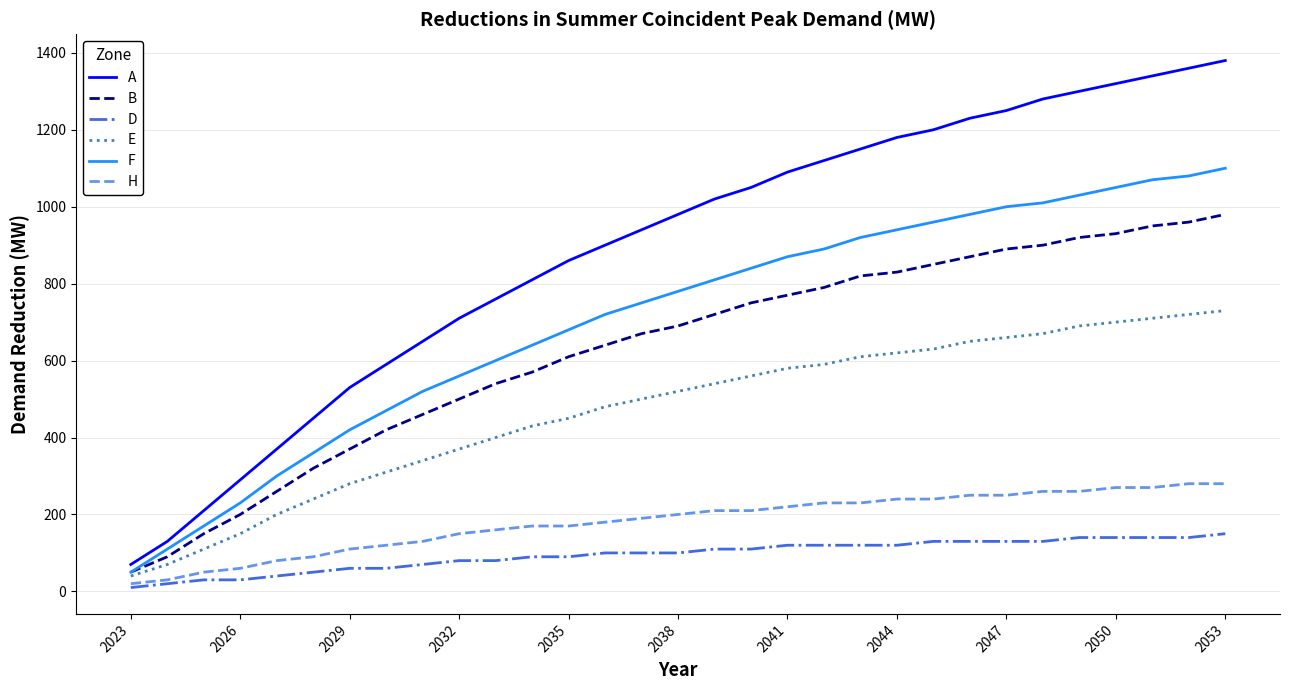

Which series has the largest range (max minus min)?

A